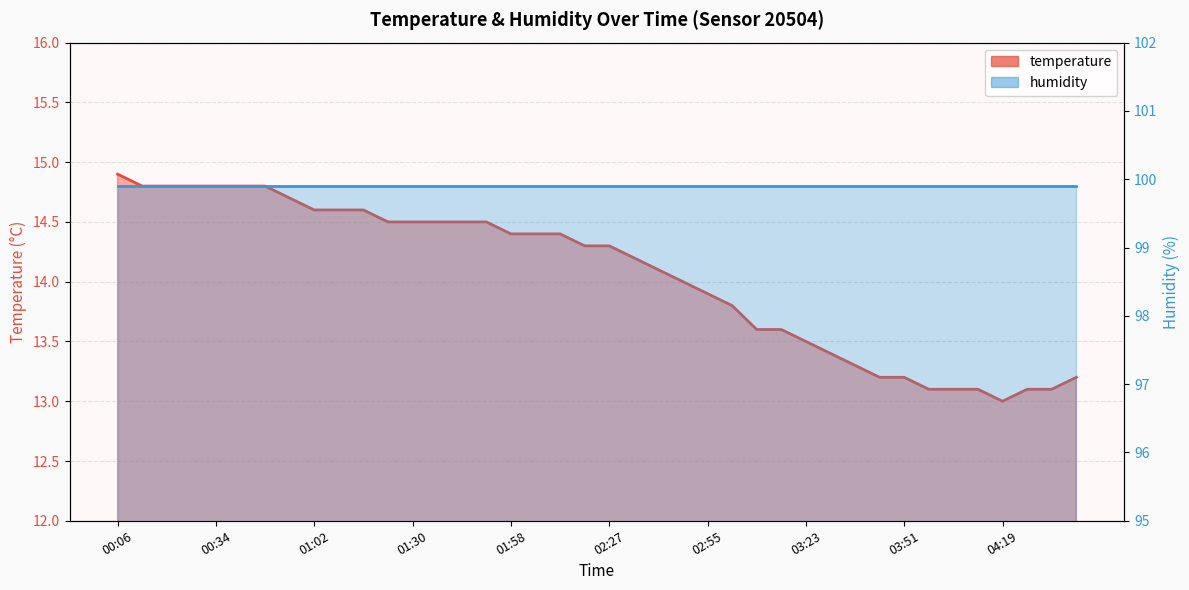

How many lines are shown in the chart?

2